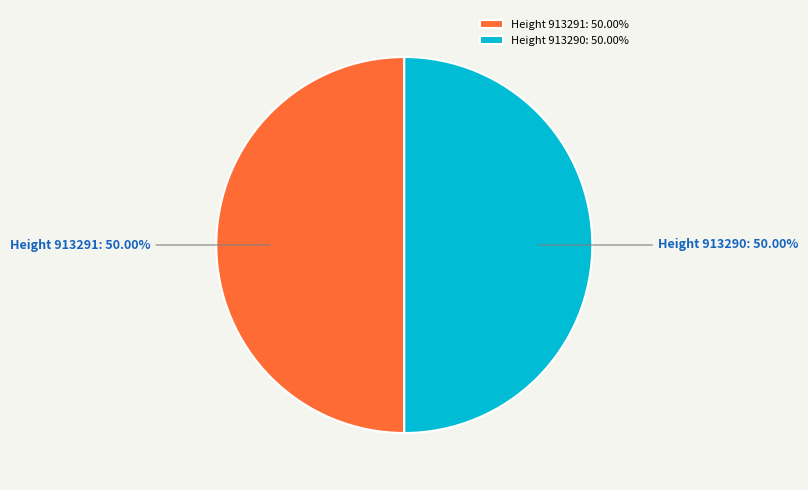

Approximately how many times larger is the value at Height 913291: 50.00% compared to Height 913290: 50.00%?

1.0